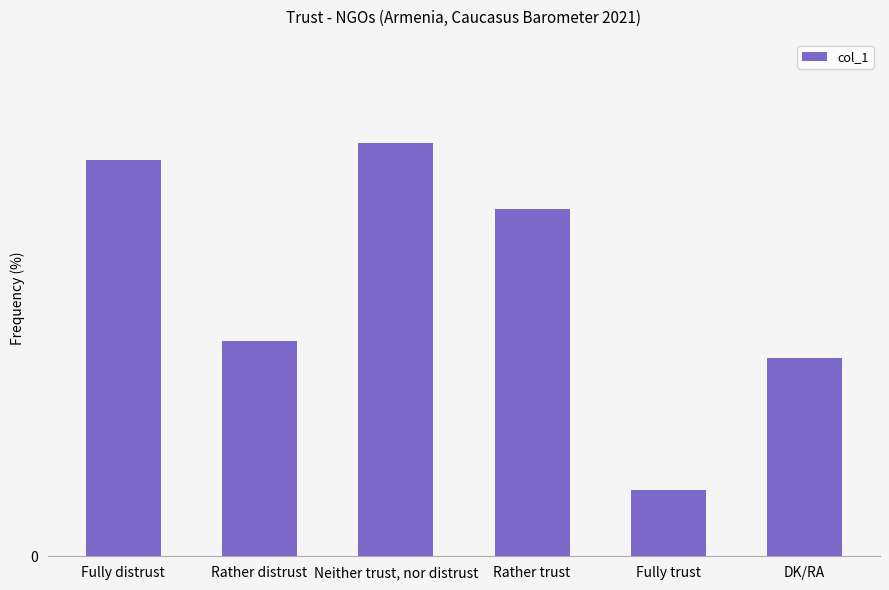

List the labels in order of value, largest first.

Neither trust, nor distrust, Fully distrust, Rather trust, Rather distrust, DK/RA, Fully trust